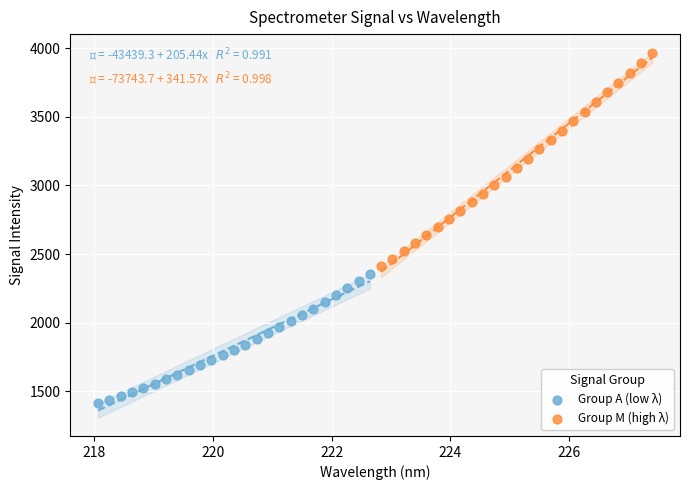

Which series has the widest spread of Y values?

Group M (high λ)